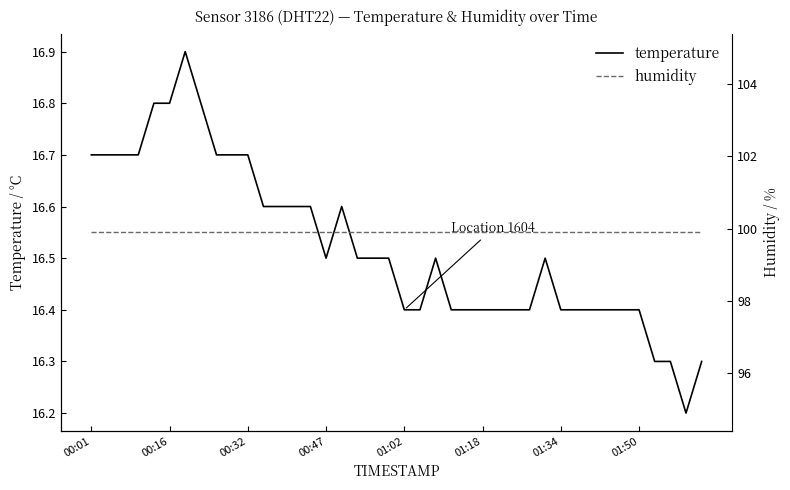

What is the average value of the humidity series?

99.9